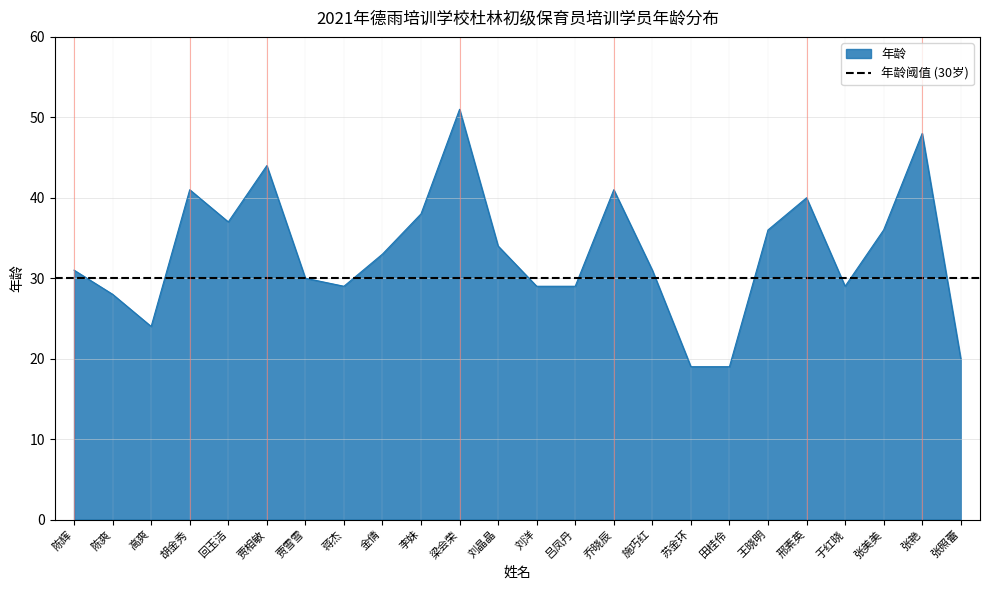

Where does the data first go above 33?

胡金秀